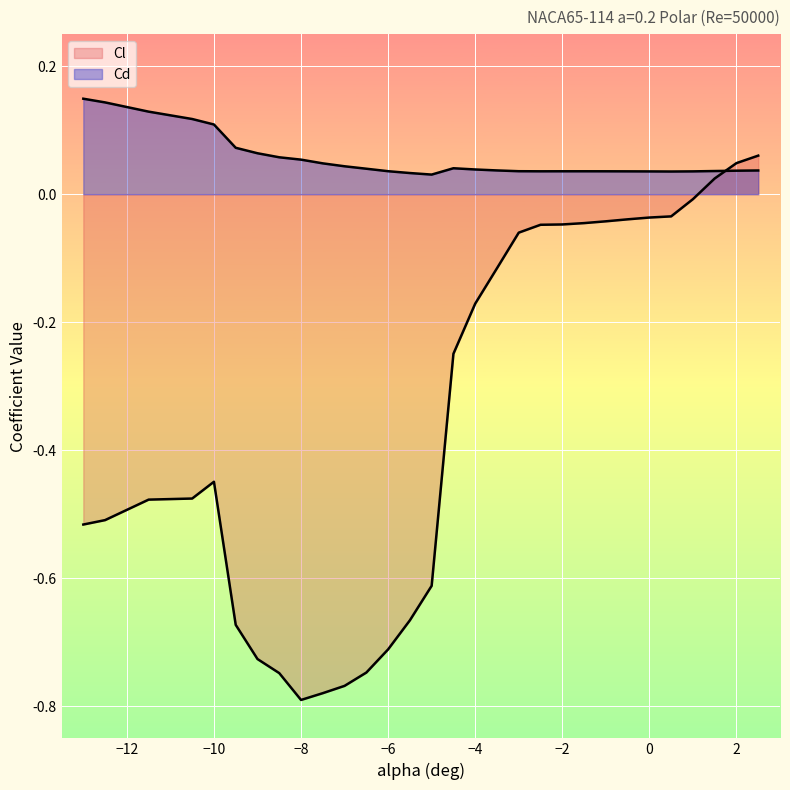

Which category has the highest value across all series?

-13